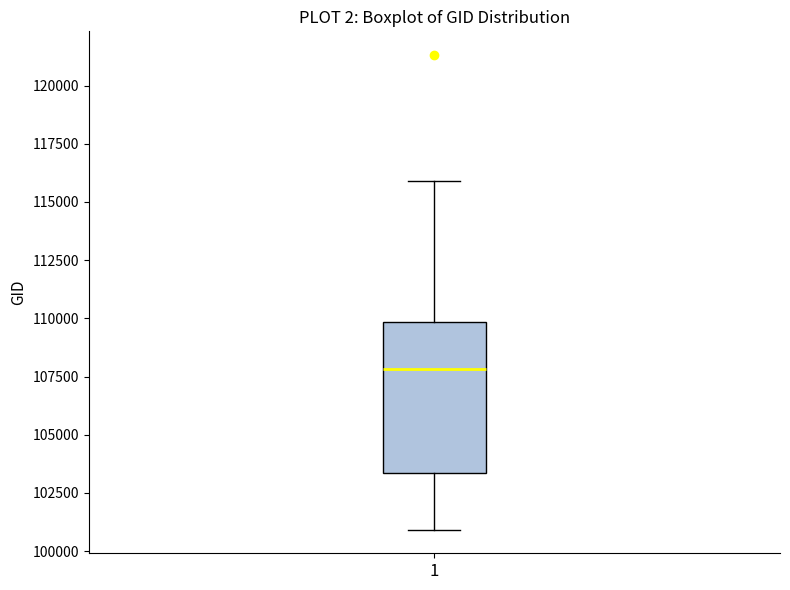

Transcribe this box plot: give where the median line is, the range the box spans, and where the two whiskers end, as read against the y-axis. The values are not printed on the chart, so give them approximately, as read against the axis.

median 108000, box 103500 to 110000, whiskers 101000 to 116000